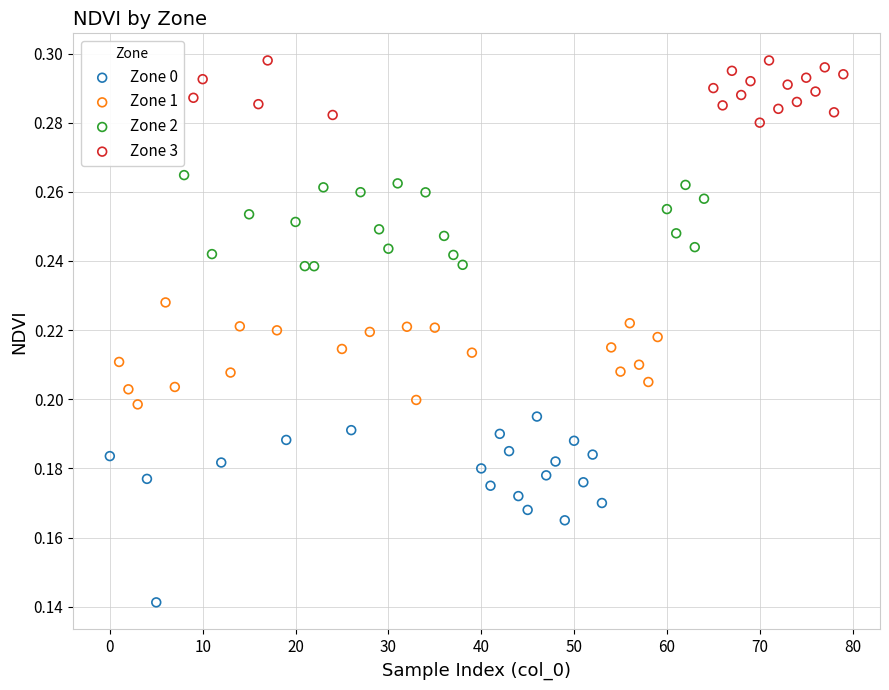

Which series contains the lowest Y value?

Zone 0